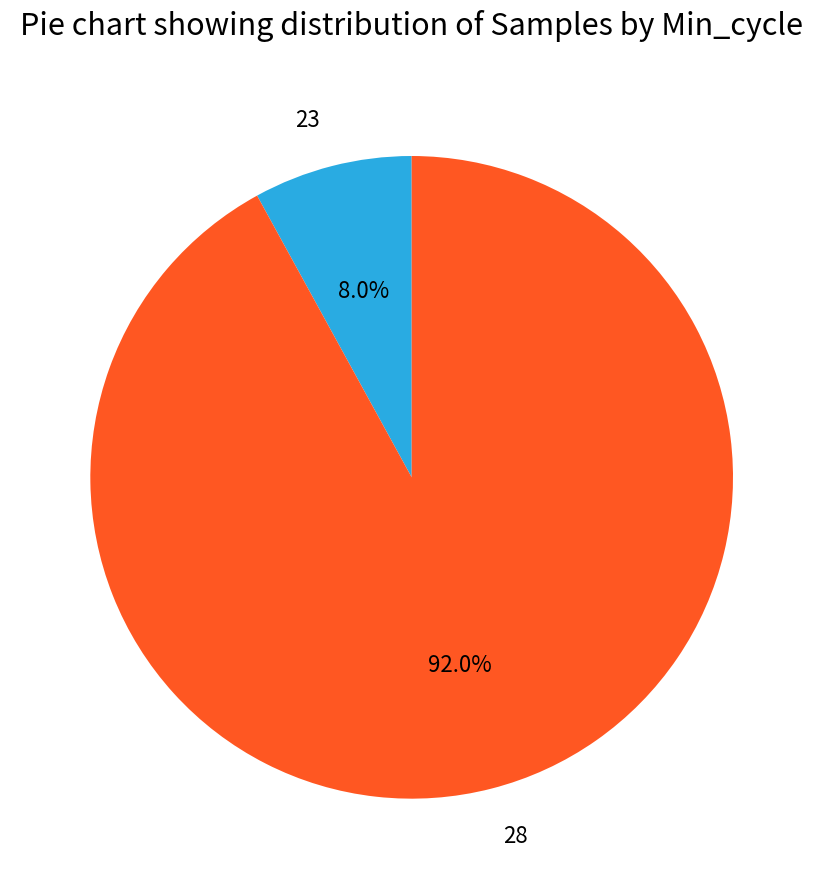

What is the smallest slice in the pie chart?

23